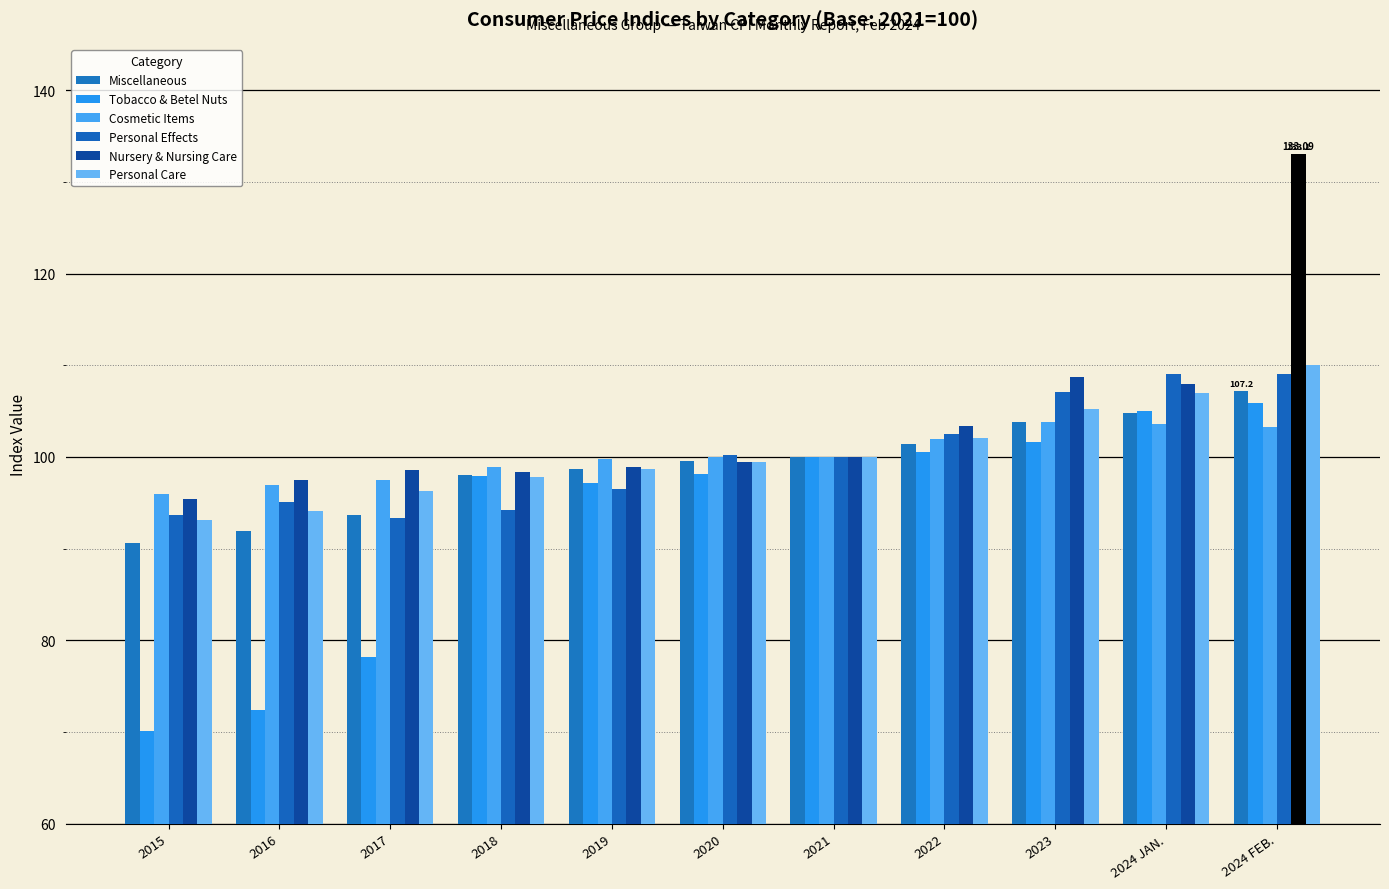

At which category is the sum across all series the highest?

2024 FEB.